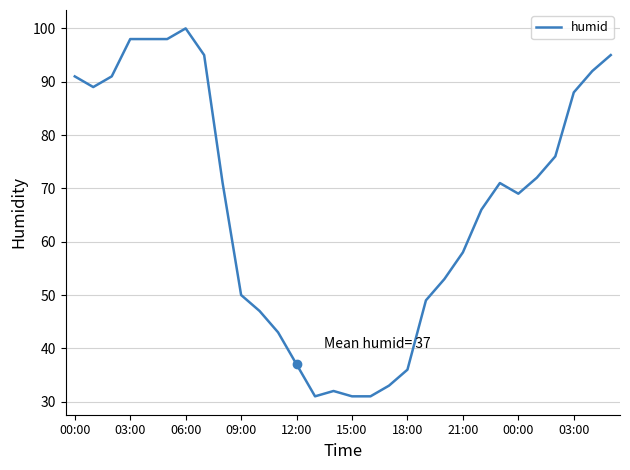

What is the difference between the maximum and minimum values?

69